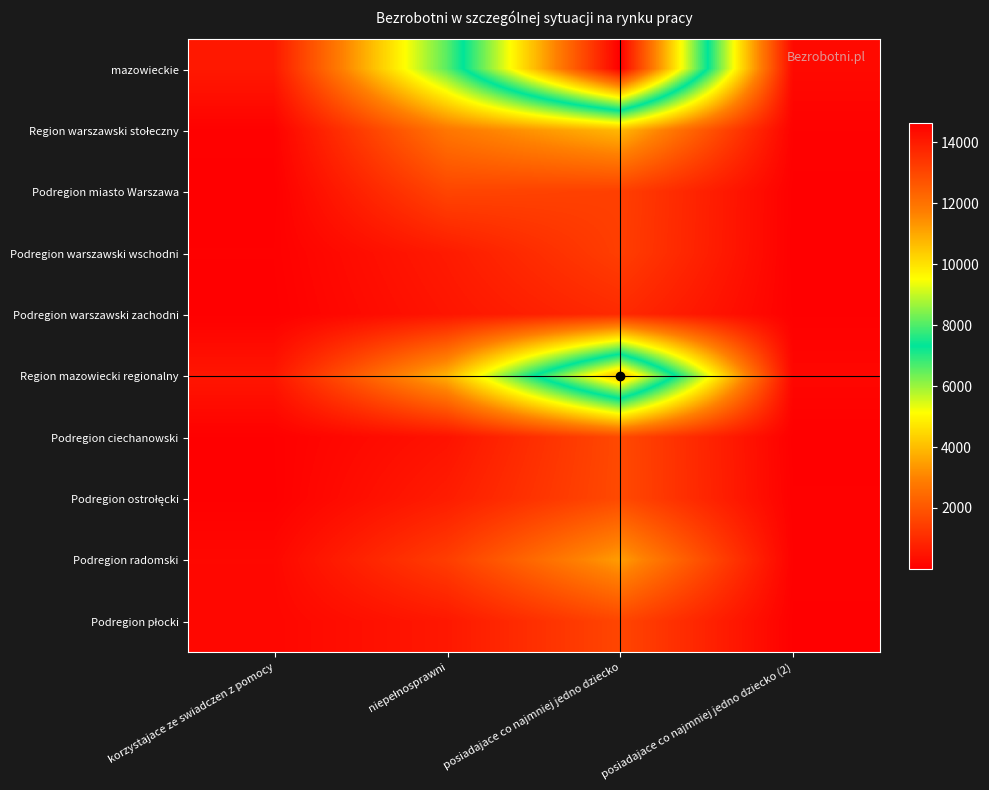

Between korzystajace ze swiadczen z pomocy and posiadajace co najmniej jedno dziecko (2), which is larger?

korzystajace ze swiadczen z pomocy